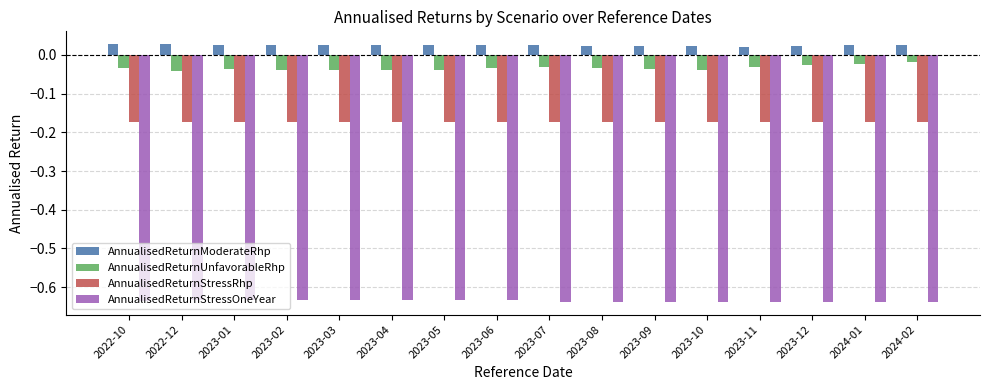

What is the difference between the highest and lowest values at 2023-10?

0.7